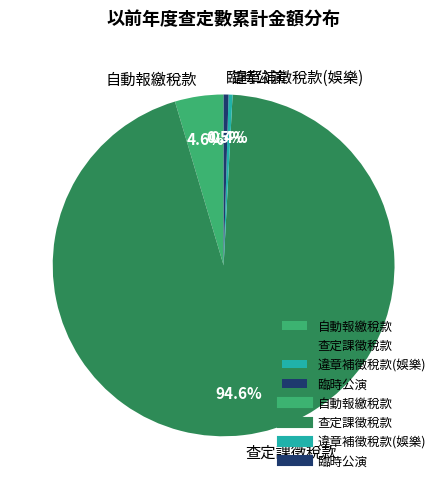

To the nearest percent, what is the combined percentage of 臨時公演 and 自動報繳稅款?

5%